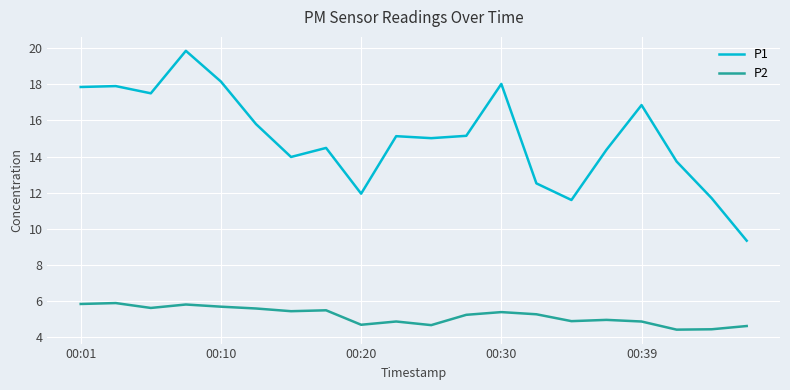

What is the highest value of the P1 series?

19.9